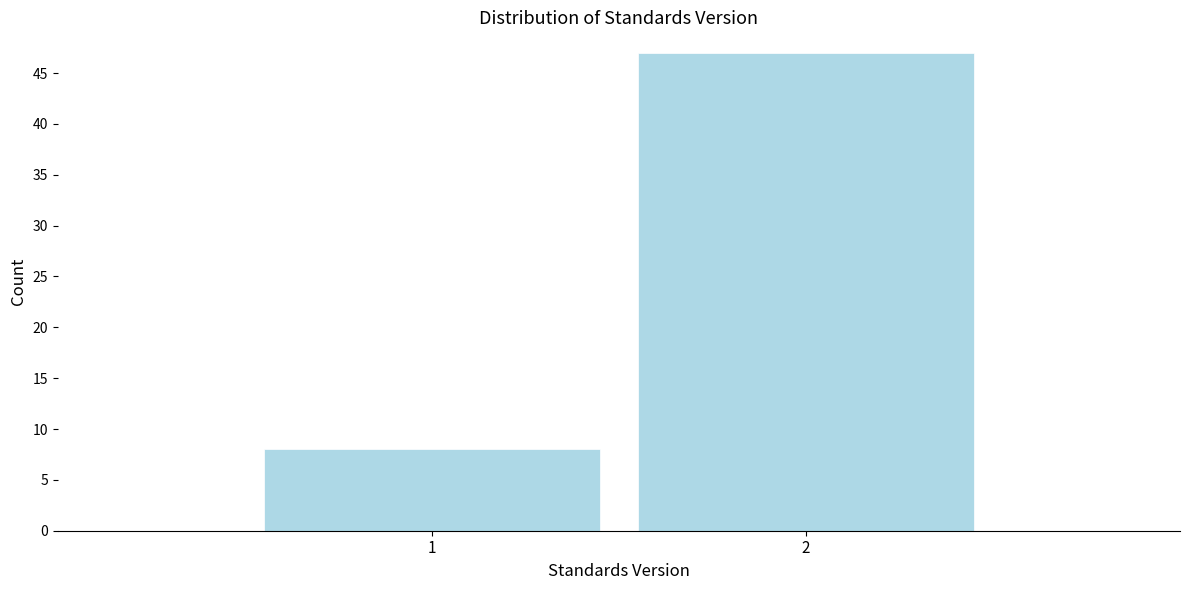

Reading left to right, extract all data points from this chart.

1=8	2=47